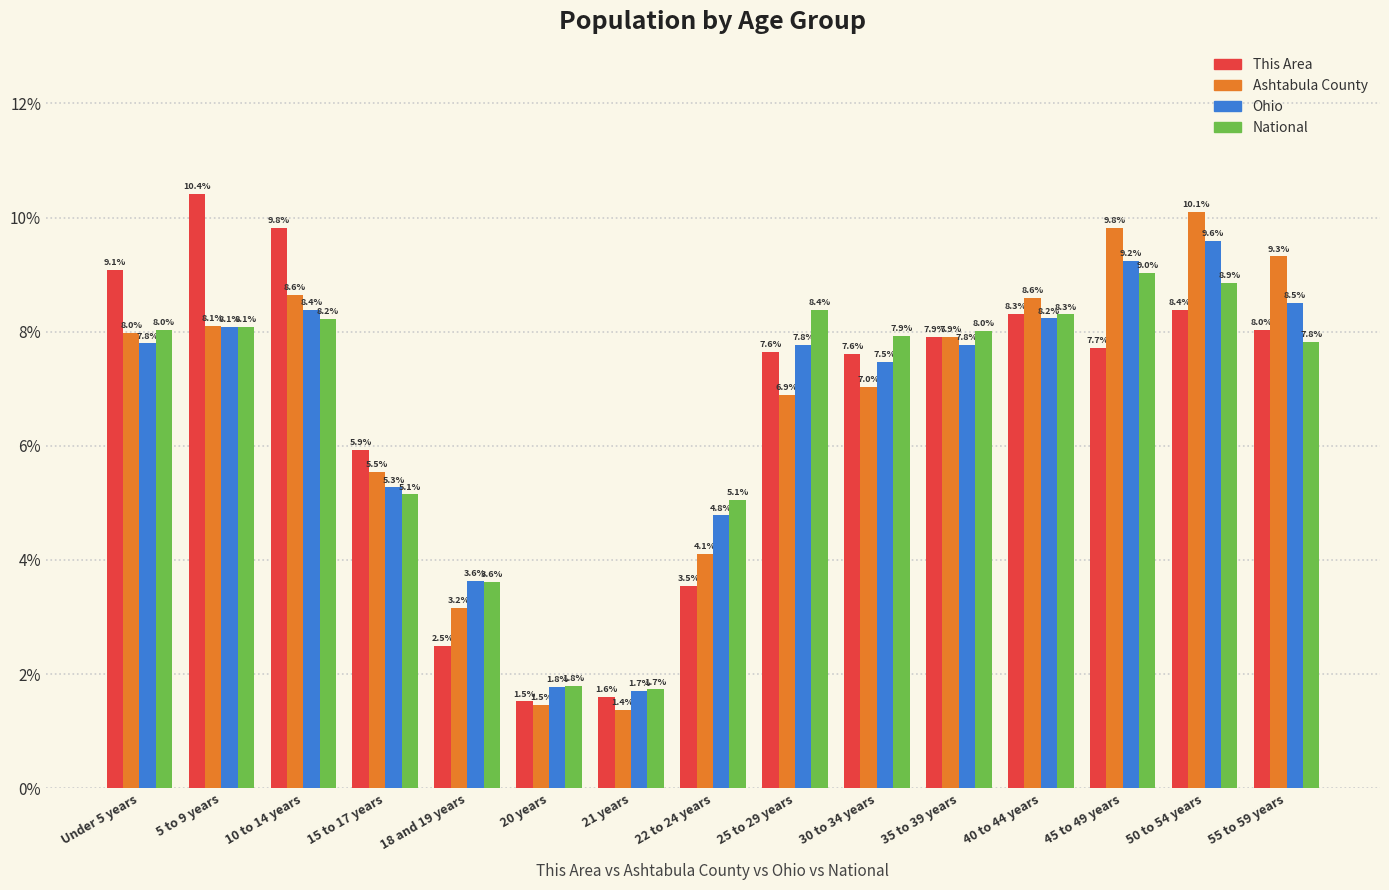

How many bars are there in total?

60